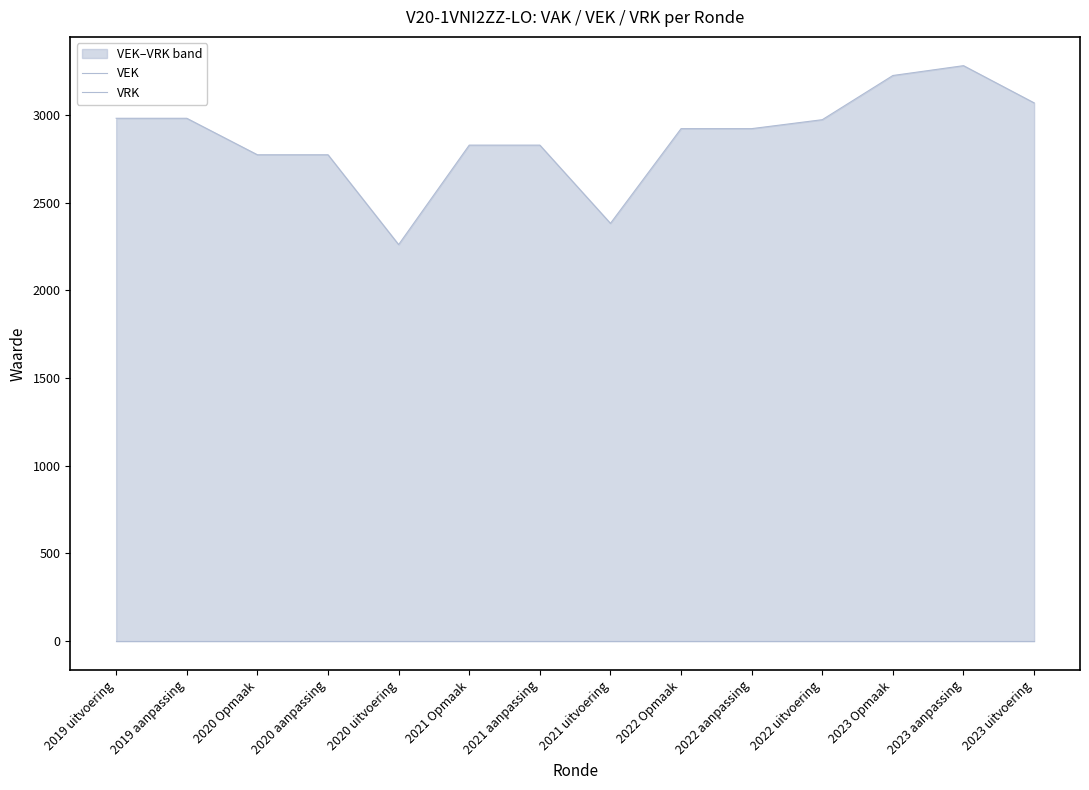

Reading left to right, transcribe all the data shown in this chart.

VEK: 2981	2981	2773	2773	2261	2828	2828	2382	2922	2922	2973	3225	3281	3069
VRK: 0	0	0	0	0	0	0	0	0	0	0	0	0	0